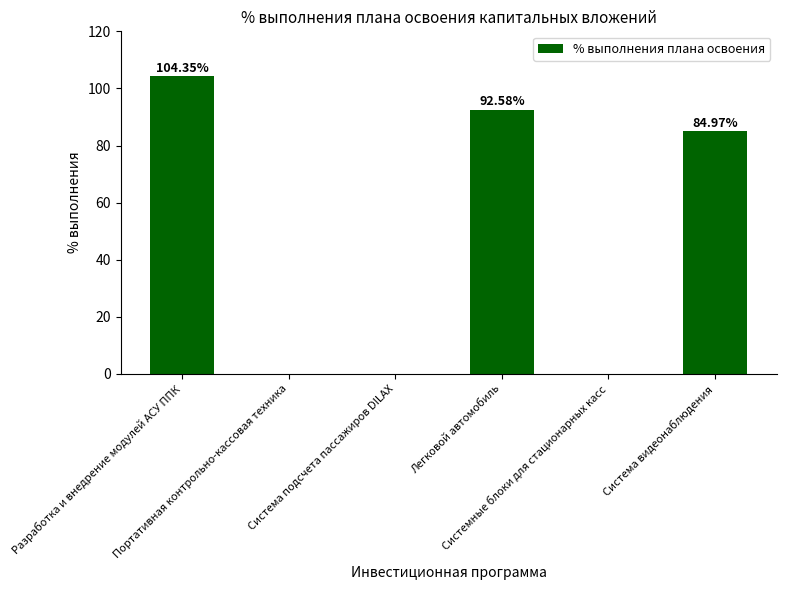

The value at Разработка и внедрение модулей АСУ ППК is 104.3. True or false?

True